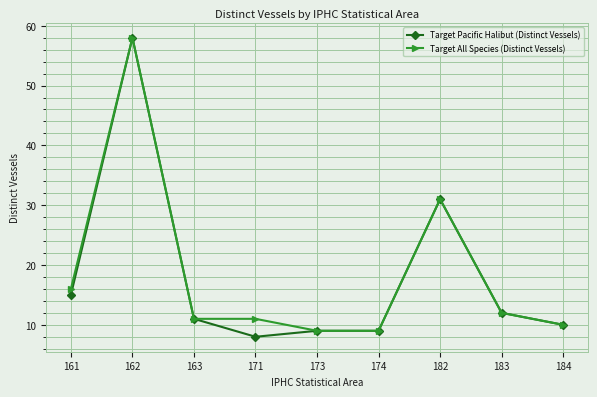

Does the chart have visible grid lines?

Yes